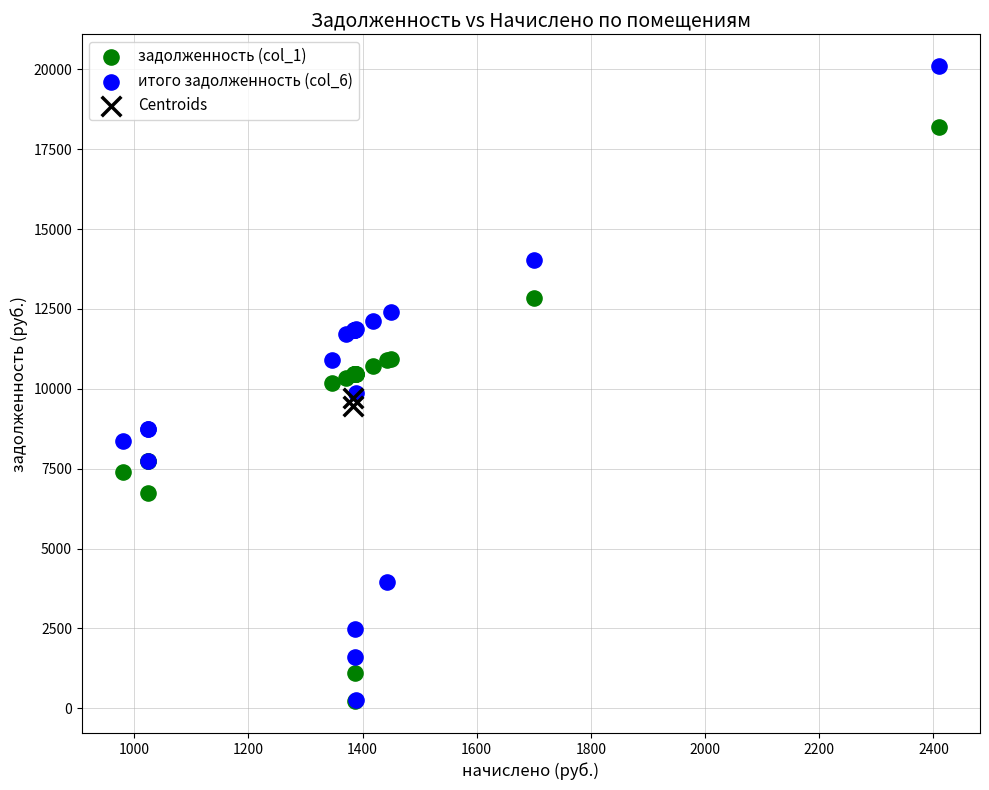

What are all the series names shown in the legend?

задолженность (col_1), итого задолженность (col_6), Centroids